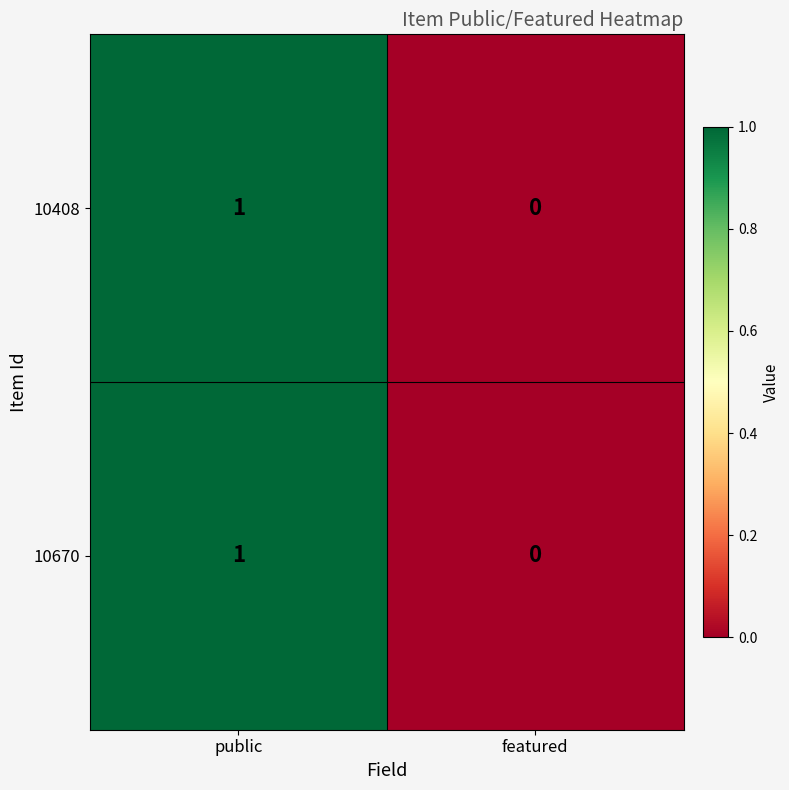

Rank the categories by 10670 value from lowest to highest.

featured, public